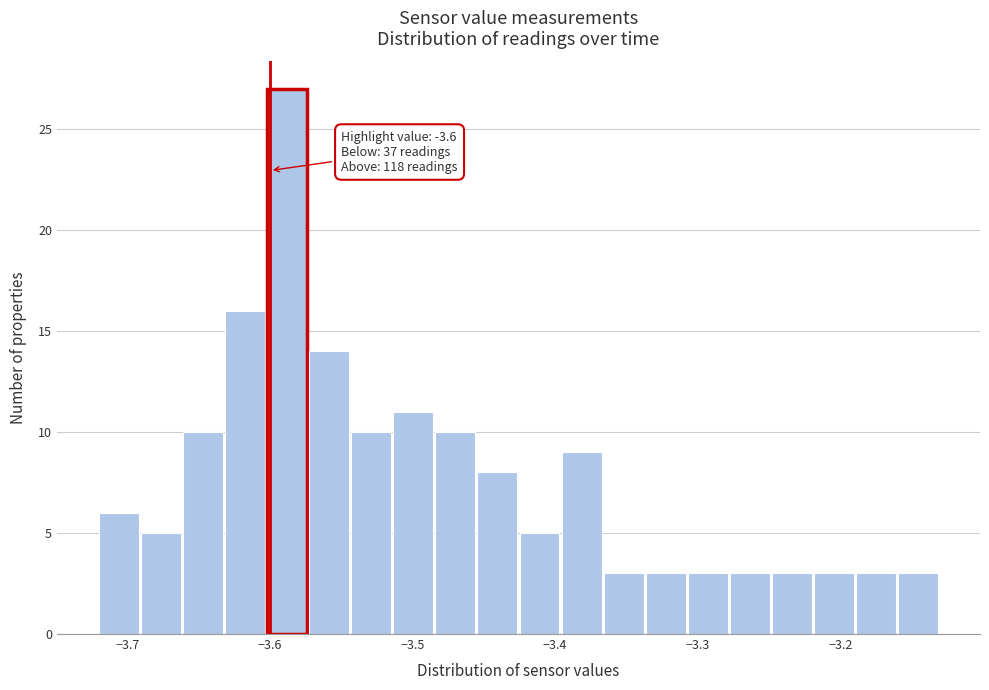

Around what value on the x-axis is the tallest bar? Give the approximate position of its centre, as read against the axis.

-3.59